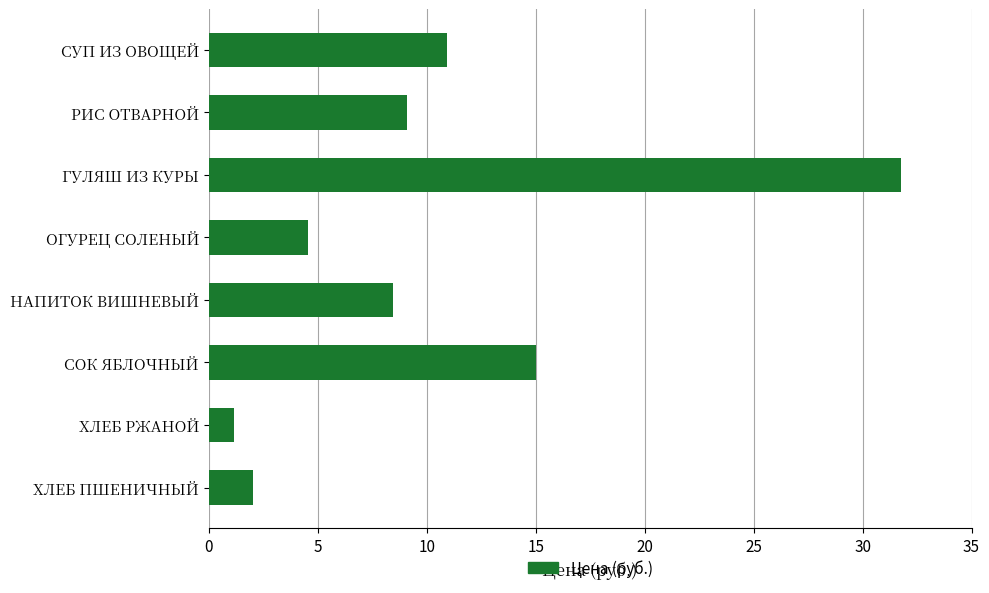

What is the sum of the values at ОГУРЕЦ СОЛЕНЫЙ and ГУЛЯШ ИЗ КУРЫ?

36.3